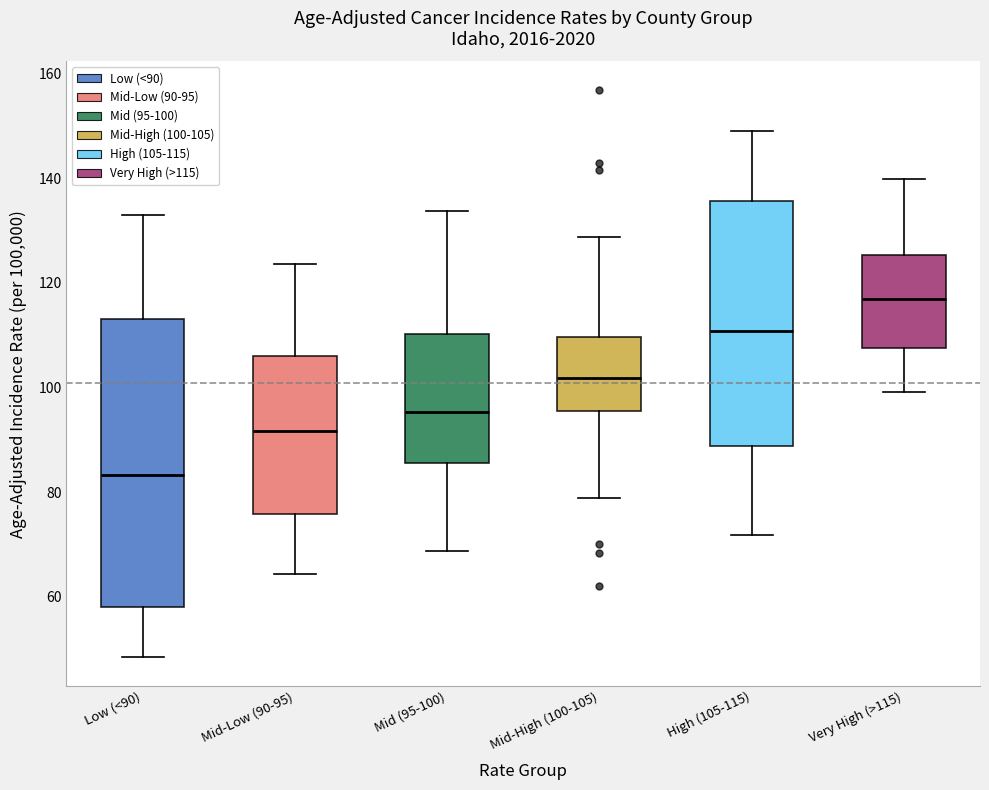

Where does the lower whisker of the box for Mid-Low (90-95) end on the y-axis? The values are not printed on the chart, so give them approximately, as read against the axis.

64